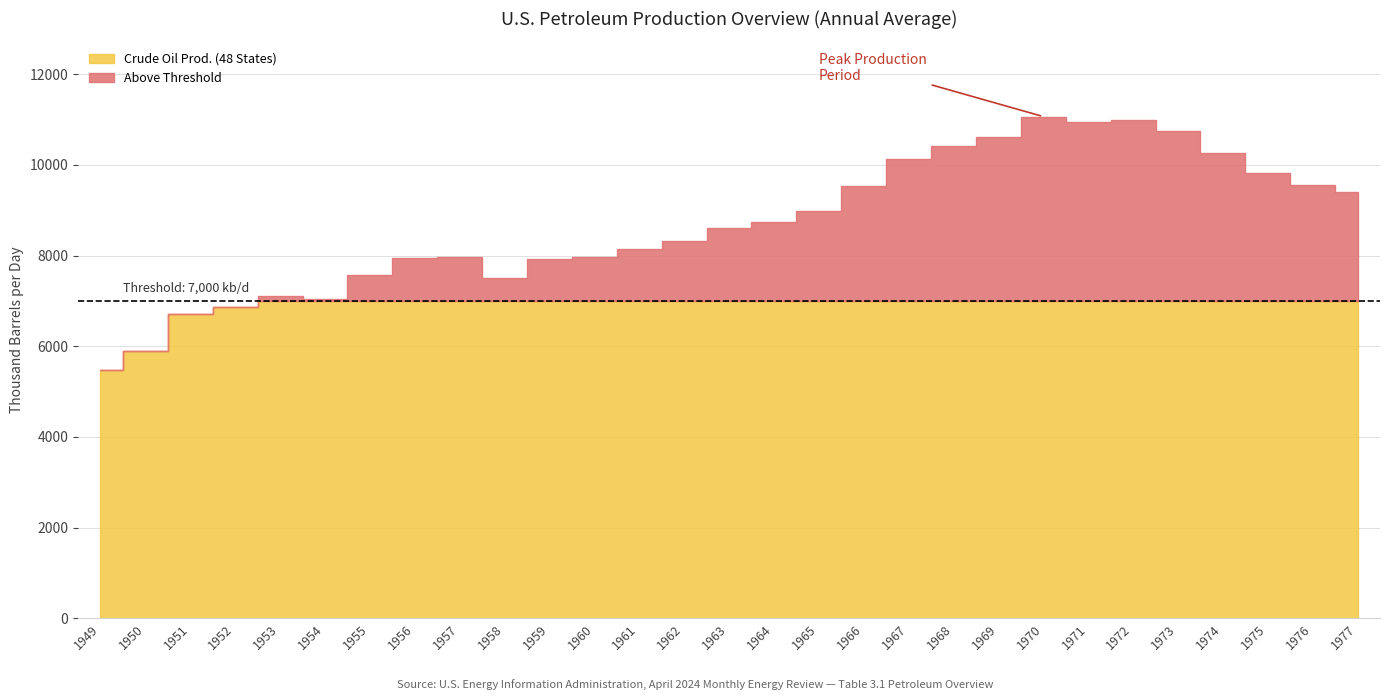

Which series changed the most between 1949 and 1959?

Crude Oil Production (48 States)